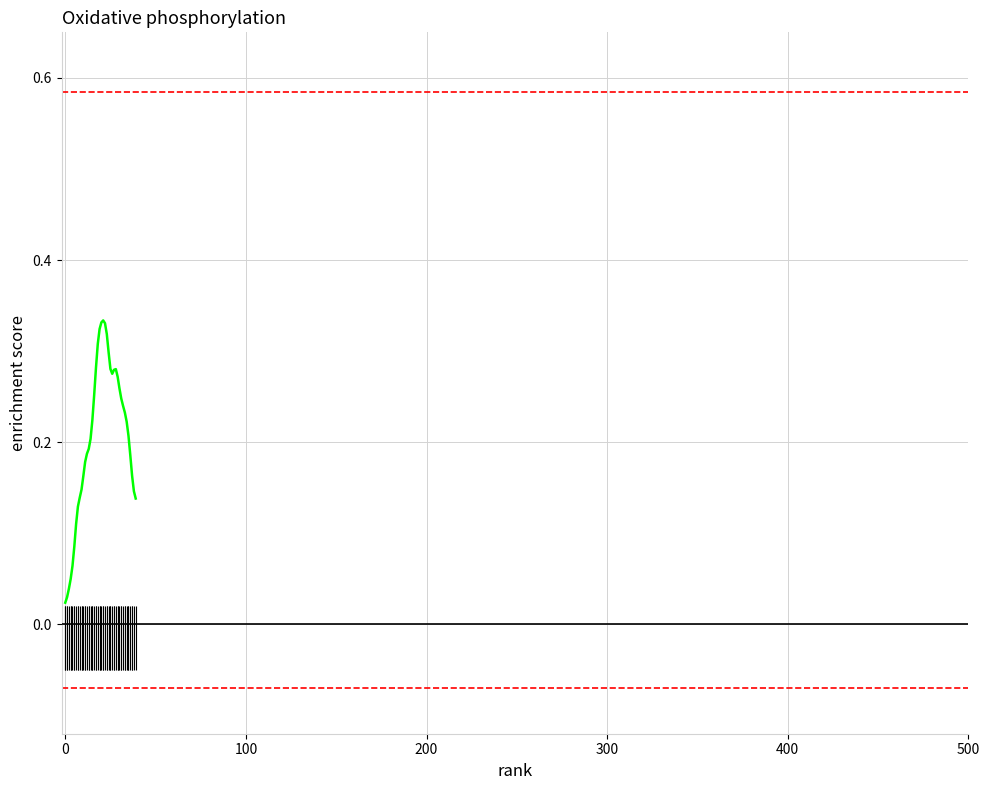

What is the average value?

0.2